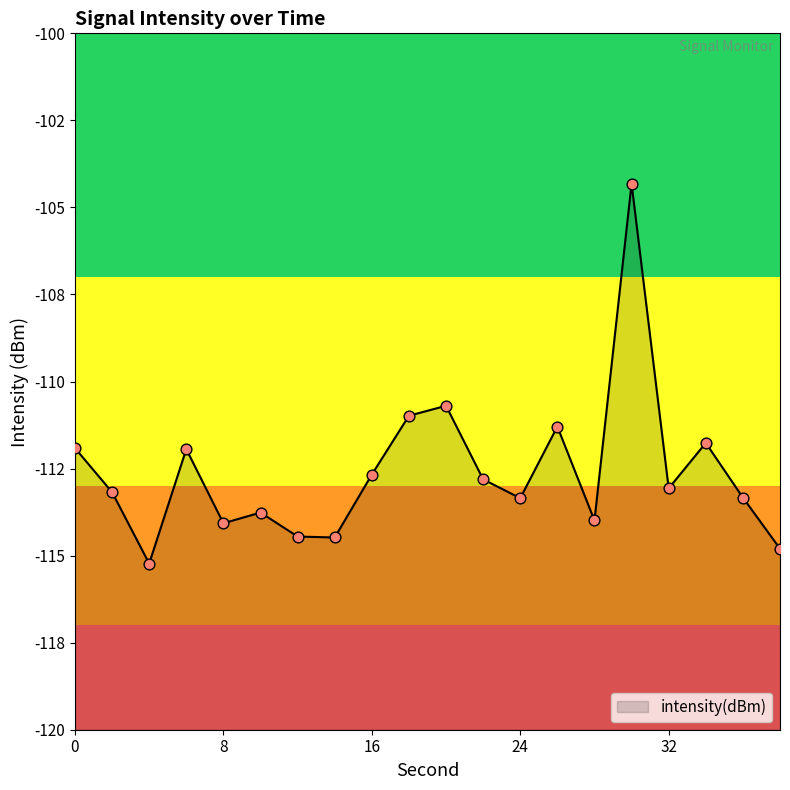

Between 10 and 16, which is larger?

16